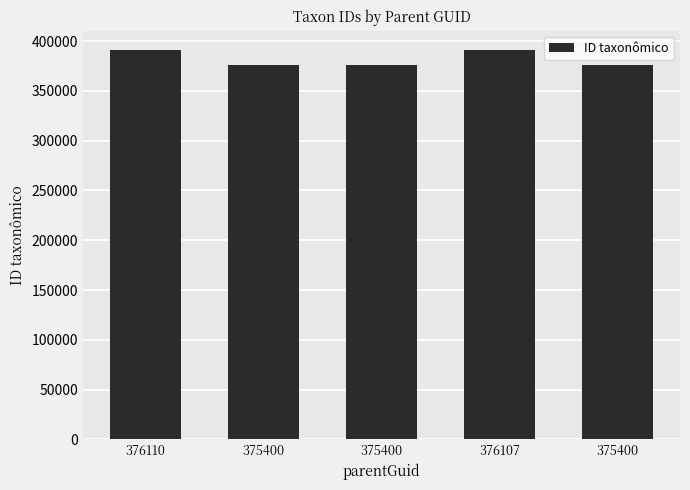

What is the ratio of the value at 375400 to the value at 376107?

1.0